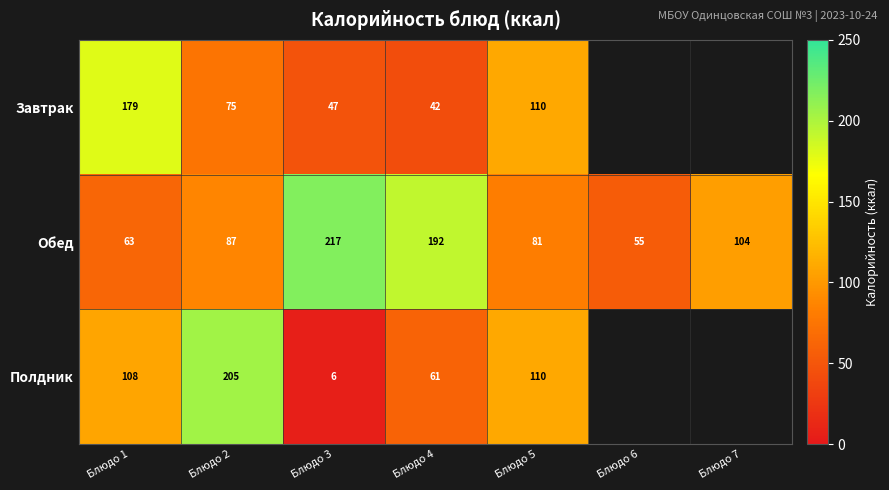

How many series are shown in this chart?

3